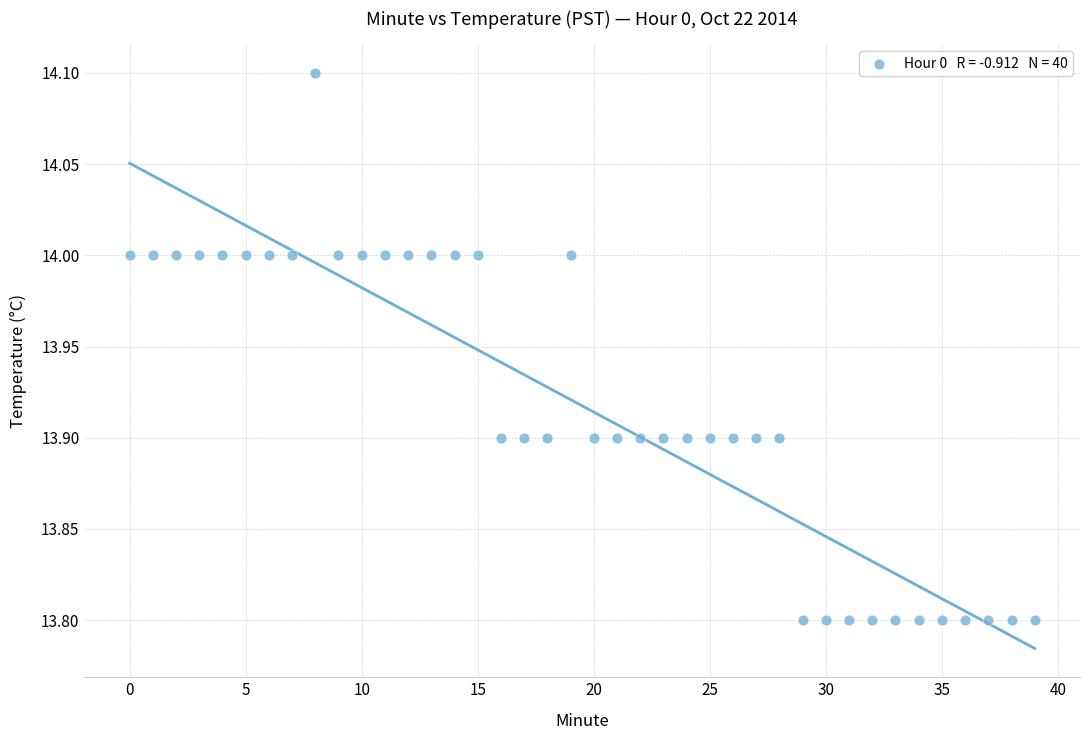

How many points are shown in the scatter plot?

40